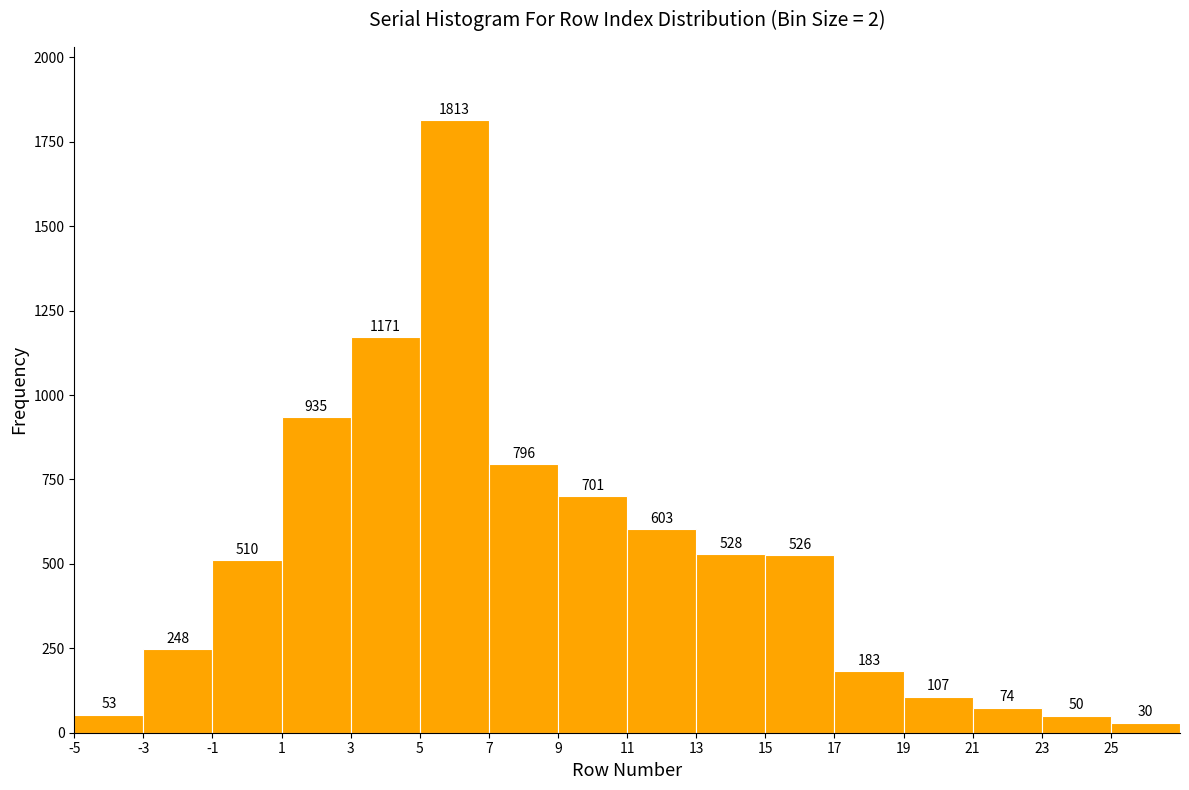

How tall is the bar that spans 23 to 25 on the x-axis?

50